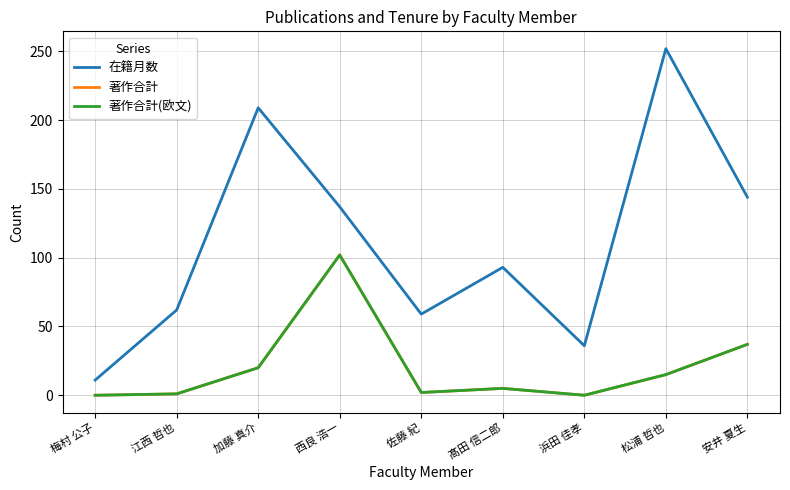

Does the chart display data point markers on the line(s)?

No